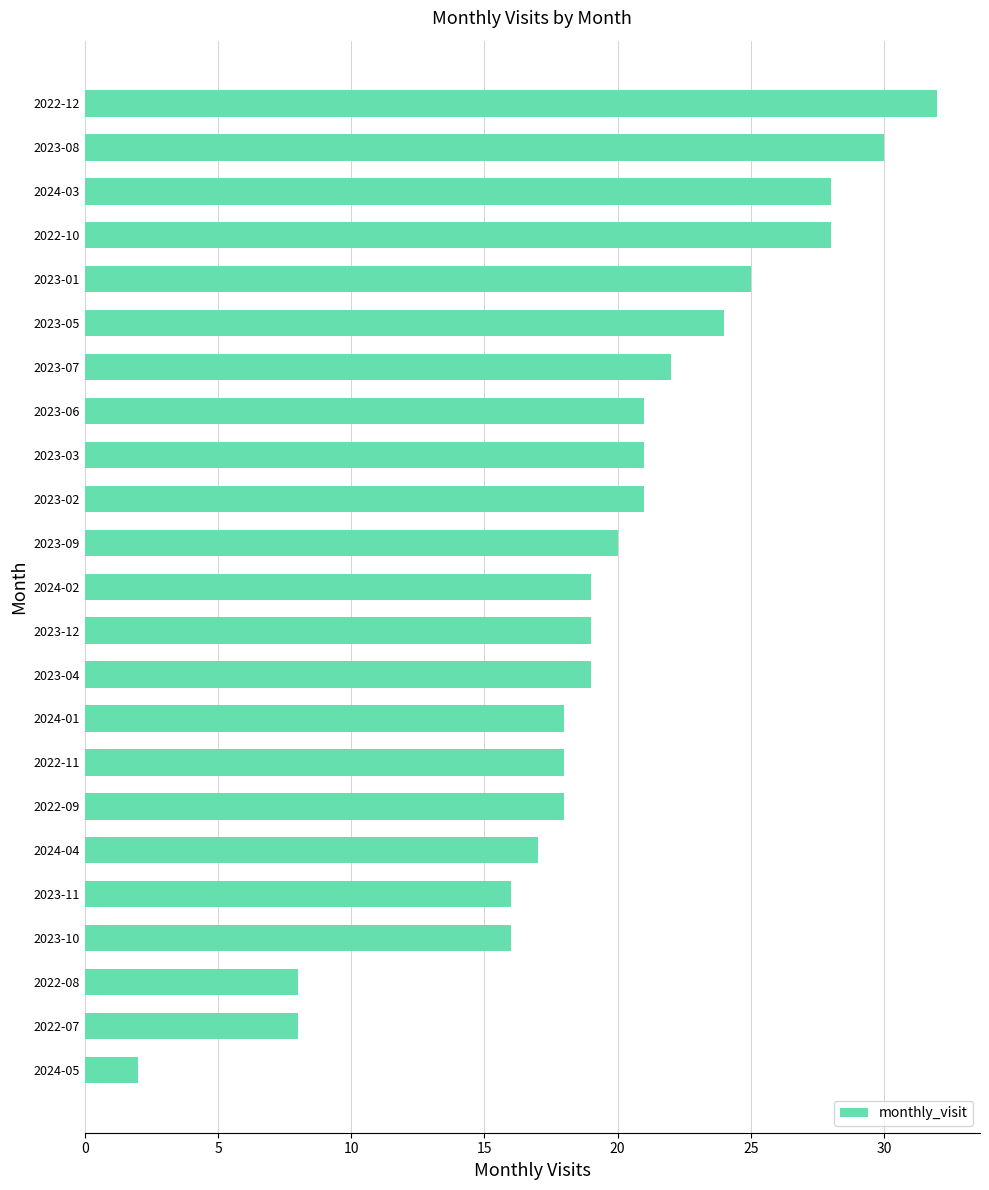

The value at 2024-04 is 27. True or false?

False